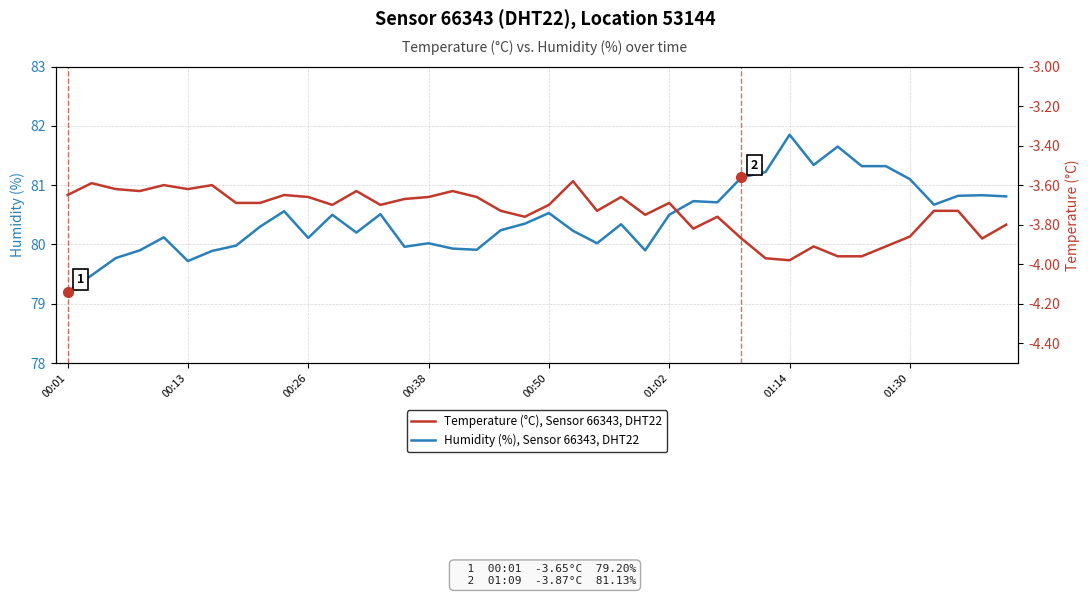

Is it true that Temperature (°C) equals -3.7 at 18?

True